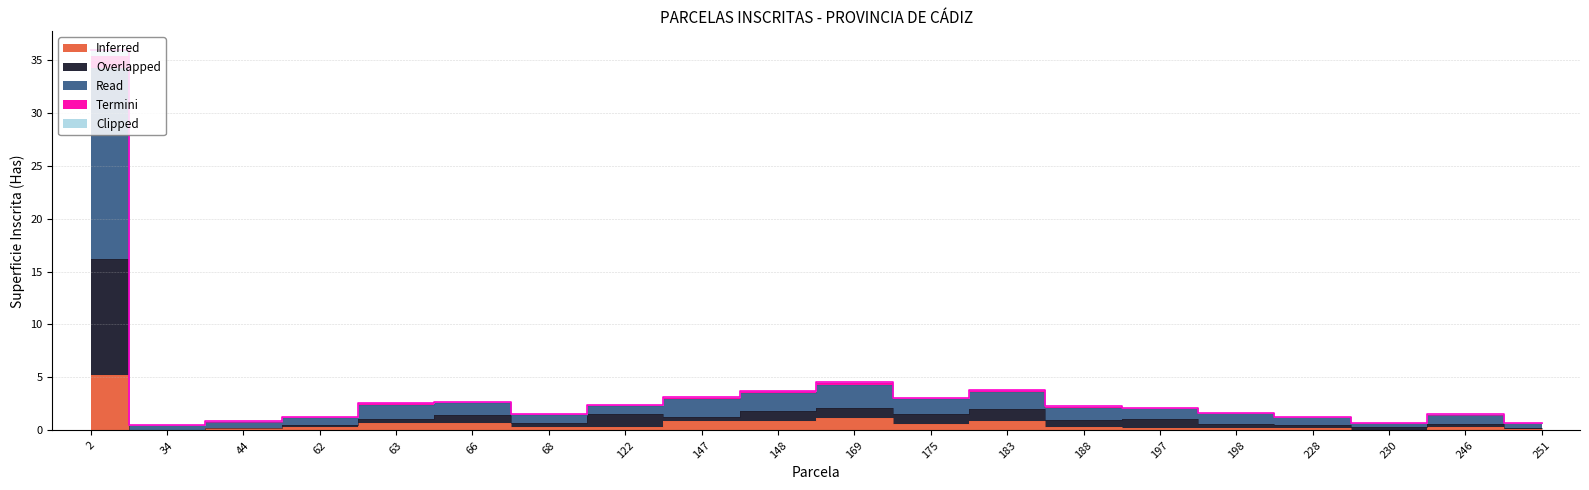

What is the sum of all Clipped values?

75.4